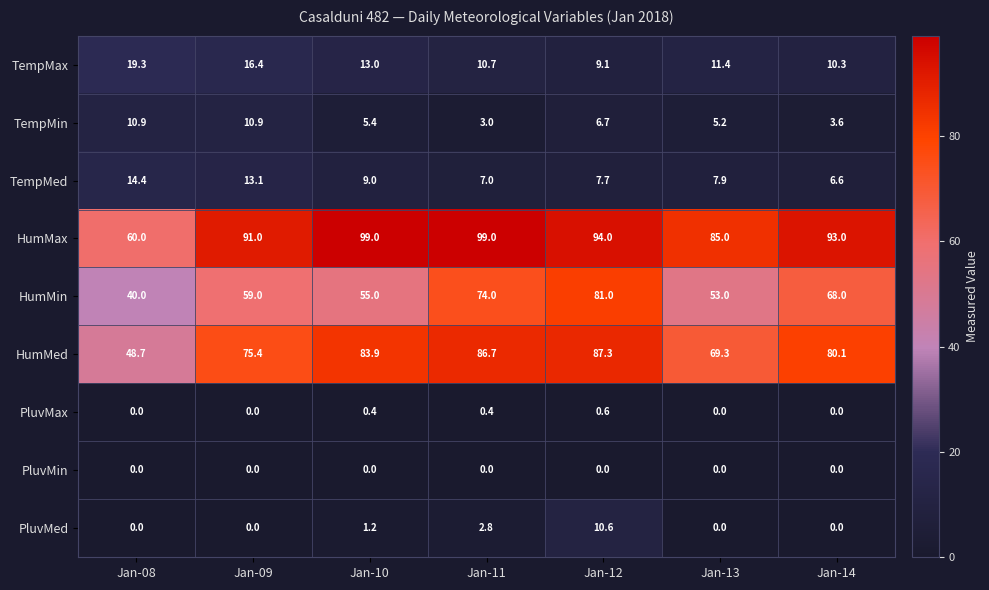

The value of HumMed at Jan-11 is 86.7. True or false?

True